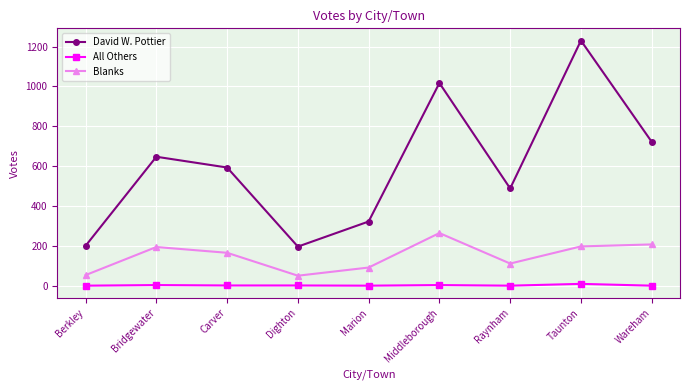

At which category does Blanks reach its first local peak?

Bridgewater